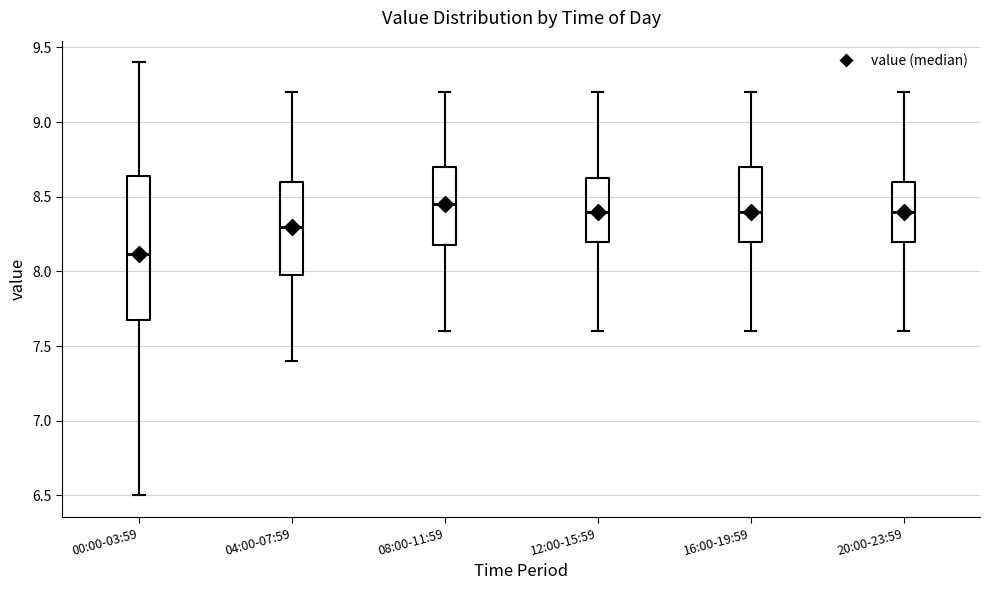

Where does the lower whisker of the box for 08:00-11:59 end on the y-axis? The values are not printed on the chart, so give them approximately, as read against the axis.

7.60